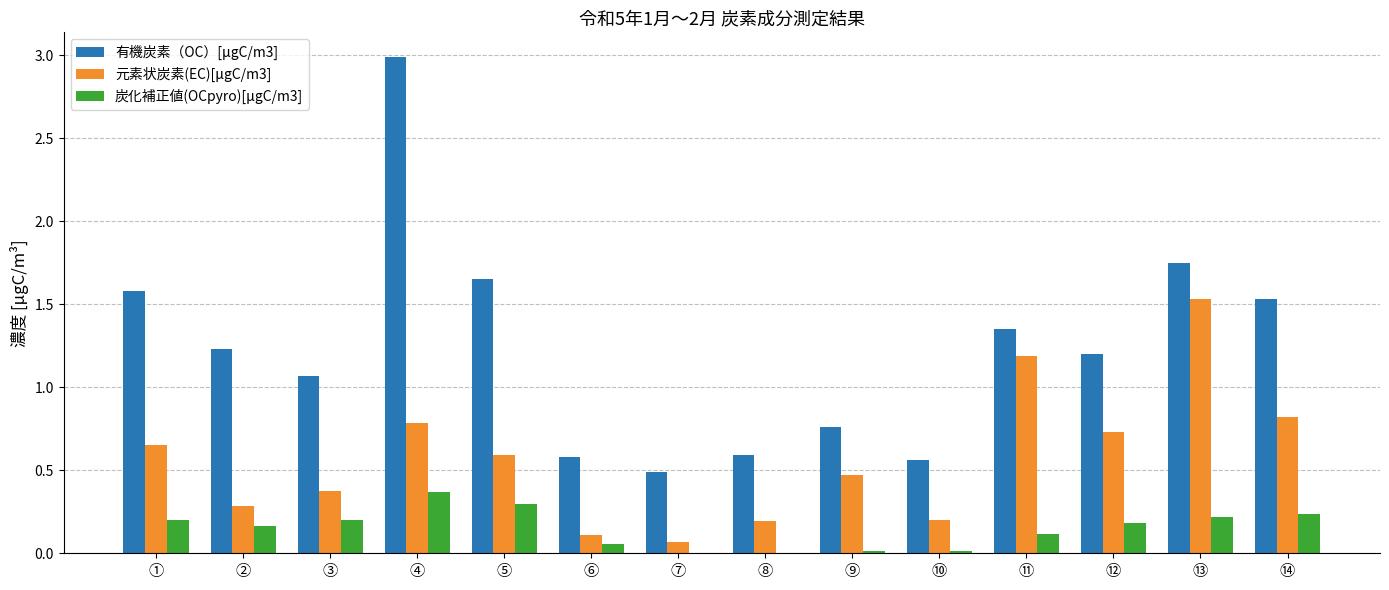

At which category is the sum across all series the highest?

④